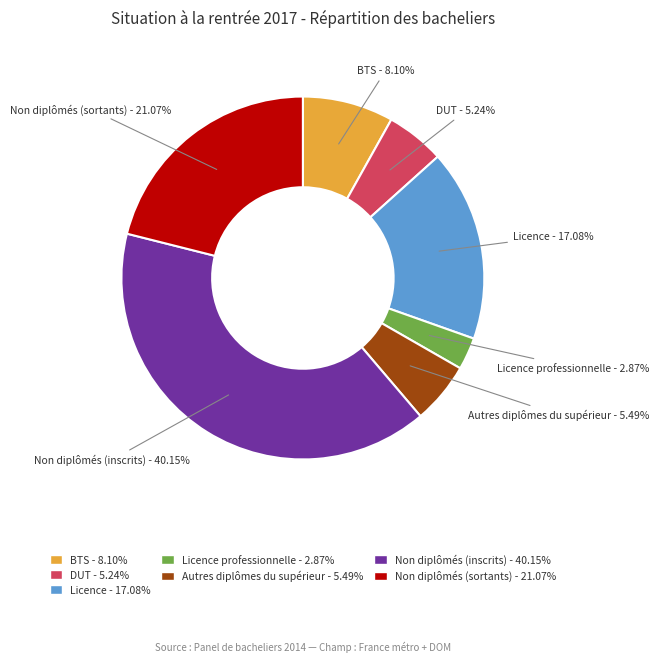

Does Non diplômés (inscrits) represent more than half of the total?

No